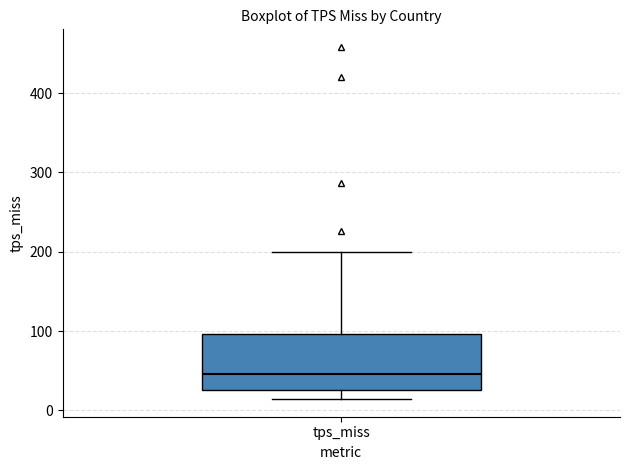

Transcribe this box plot: give where the median line is, the range the box spans, and where the two whiskers end, as read against the y-axis. The values are not printed on the chart, so give them approximately, as read against the axis.

median 50, box 30 to 100, whiskers 10 to 200